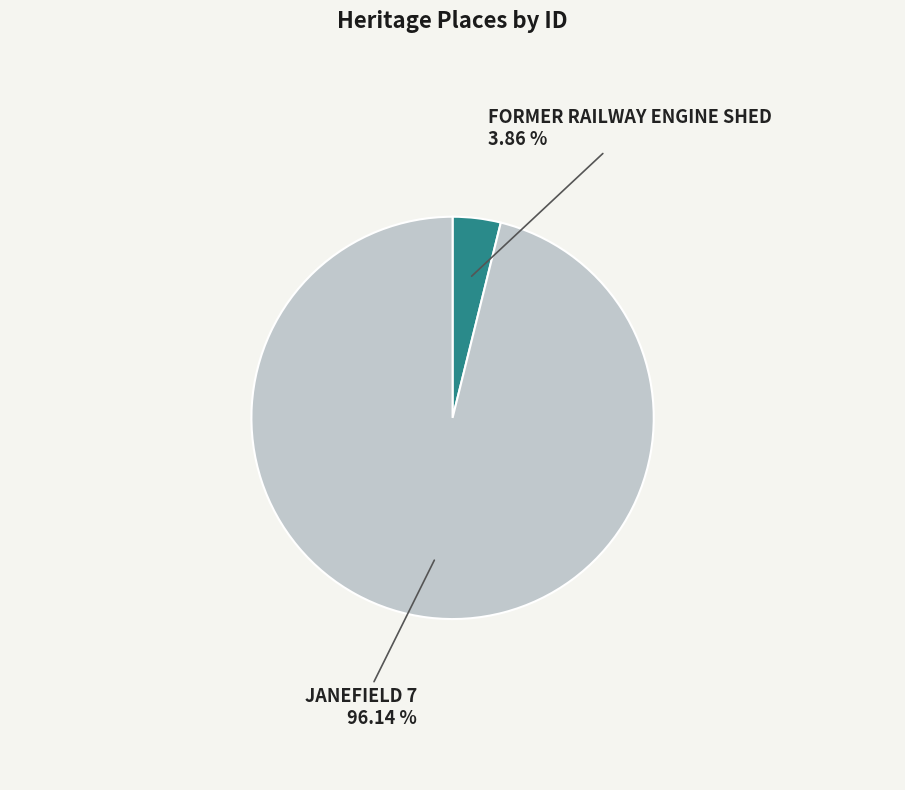

What is the total percentage of FORMER RAILWAY ENGINE SHED and JANEFIELD 7?

100.0%